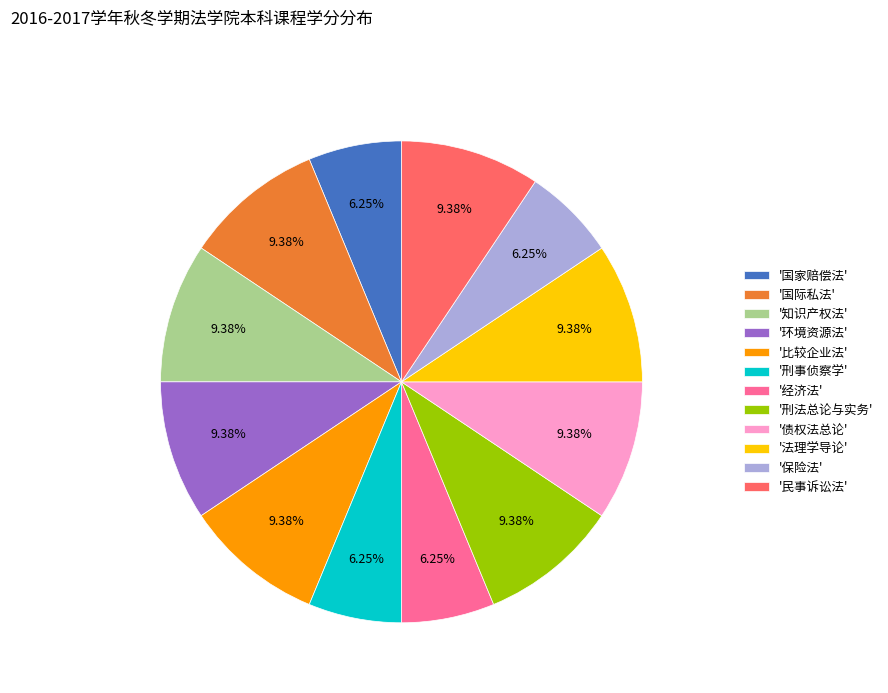

Does '民事诉讼法' represent more than half of the total?

No